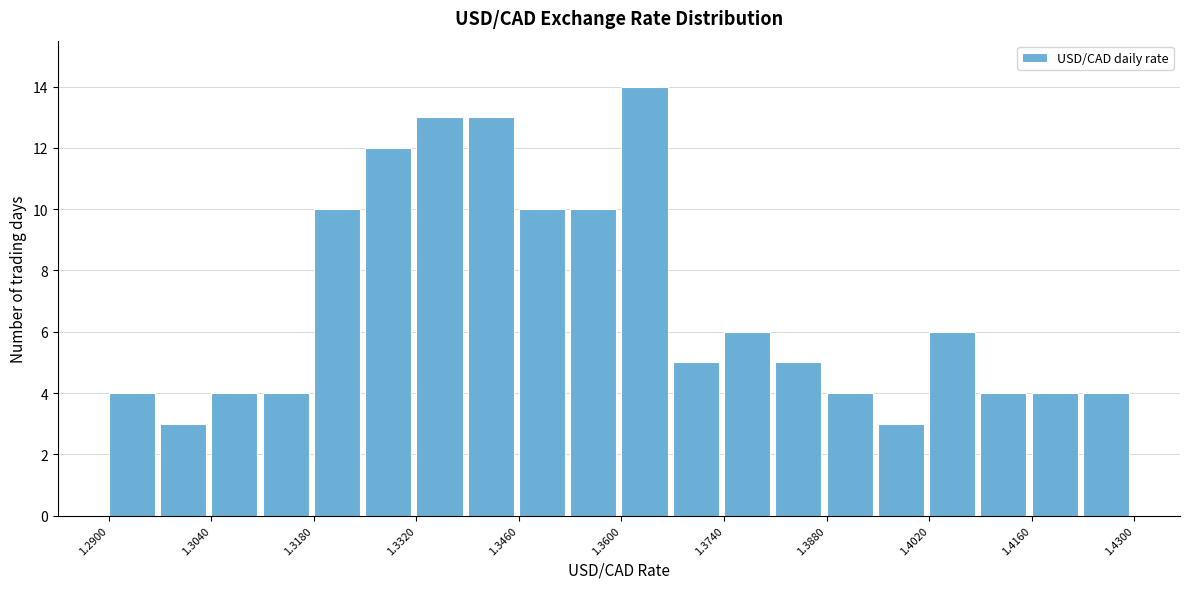

Read against the x-axis, roughly where is the centre of the tallest bar?

1.364